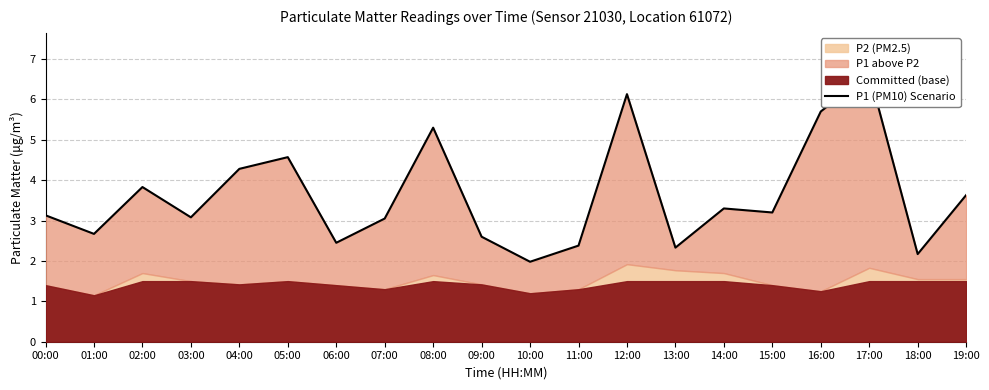

List the labels in order of value, largest first.

17:00, 12:00, 16:00, 08:00, 05:00, 04:00, 02:00, 19:00, 14:00, 15:00, 00:00, 03:00, 07:00, 01:00, 09:00, 06:00, 11:00, 13:00, 18:00, 10:00